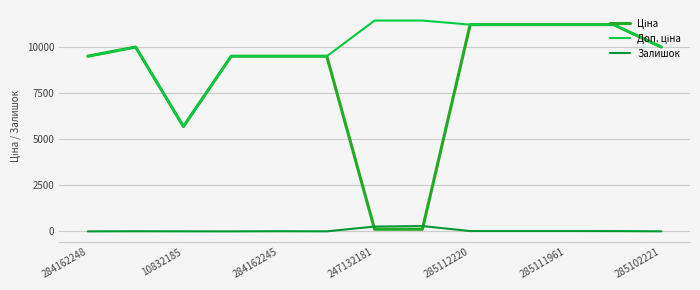

What is the maximum value for Залишок?

288.0